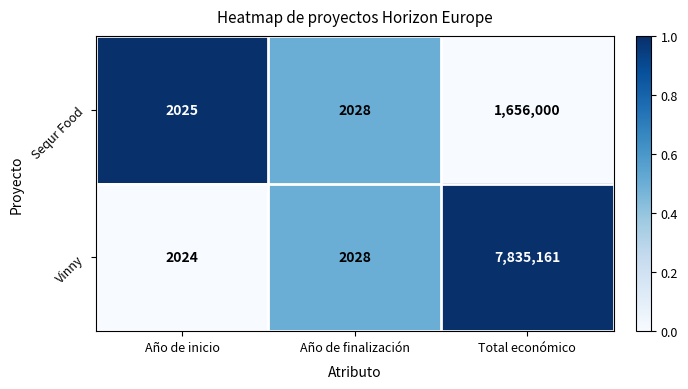

Reading left to right, transcribe all the data shown in this chart.

Sequr Food: Año de inicio=2025	Año de finalización=2028	Total económico=1656000
Vinny: Año de inicio=2024	Año de finalización=2028	Total económico=7835161